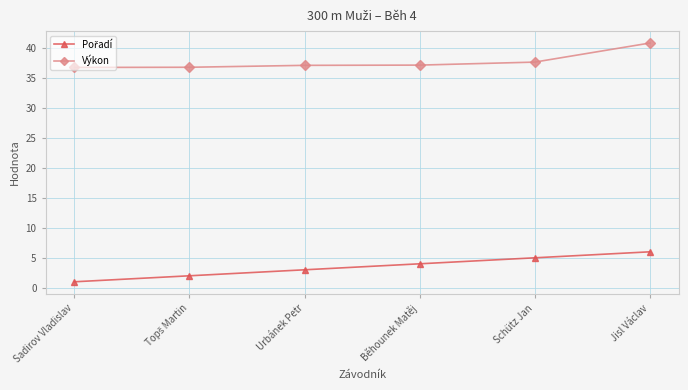

What is the average value of the Výkon series?

37.7